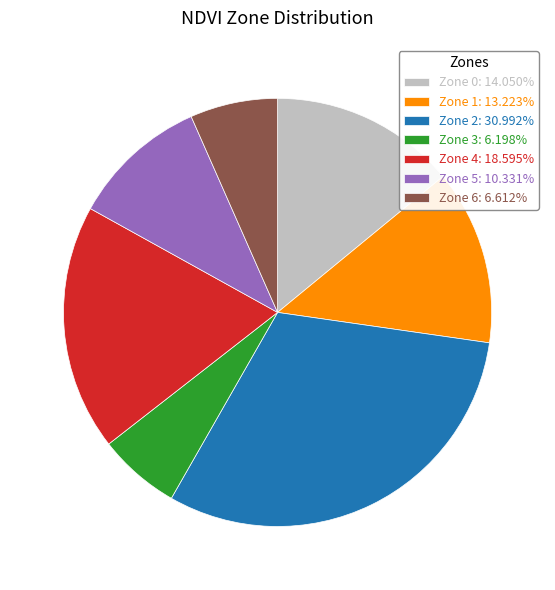

Is there any slice that represents more than half of the pie?

No